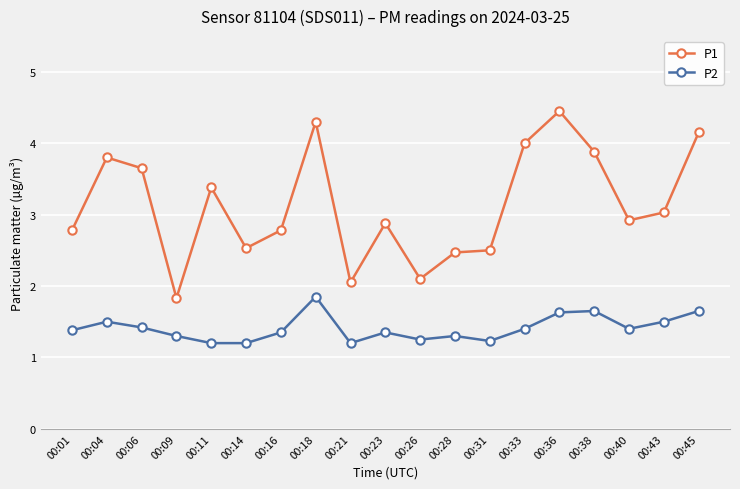

What is the average value of the P2 series?

1.4